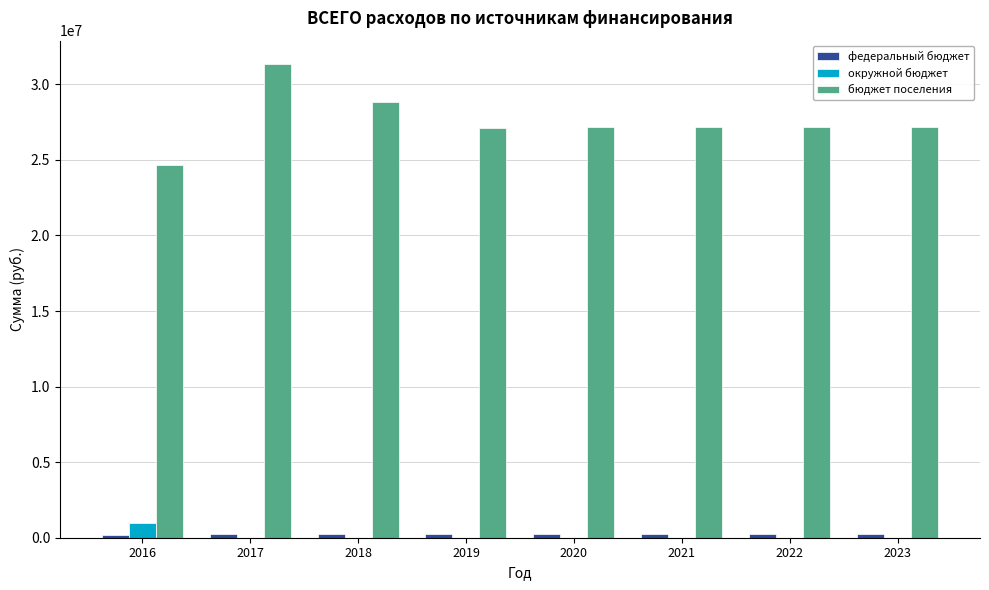

At which category does the chart reach its peak across all series?

2017